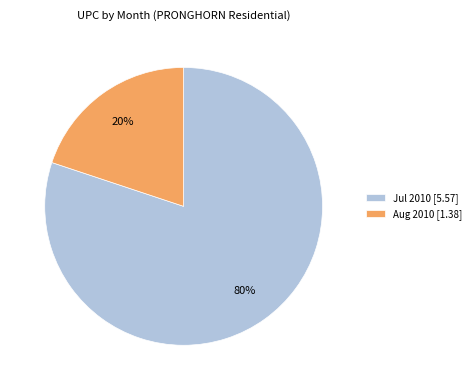

The Aug 2010 [1.38] slice represents 20% of the pie. True or false?

True